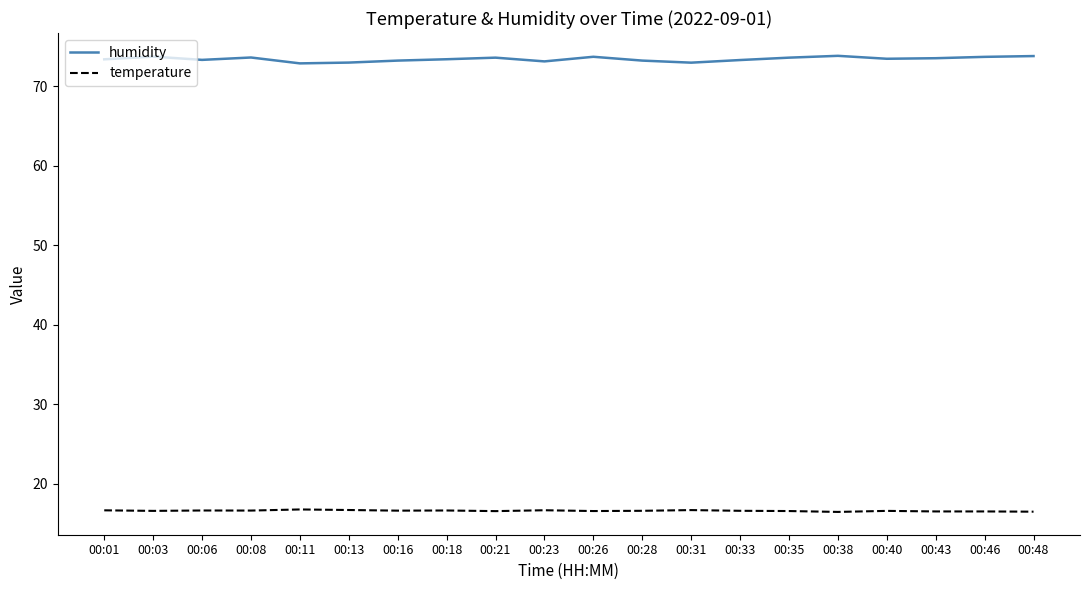

The temperature series shows 28.8 at 00:35. True or false?

False